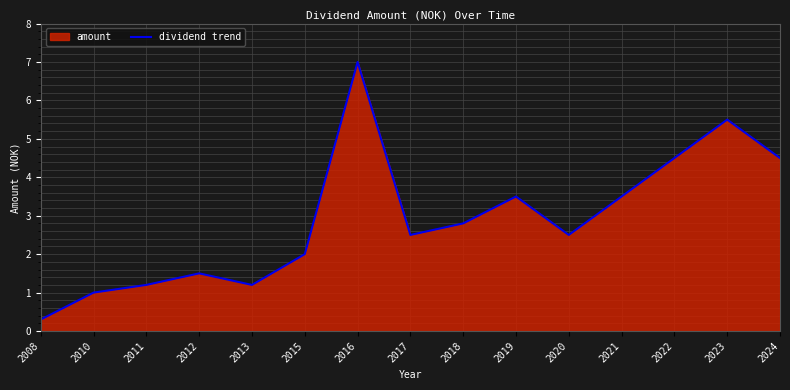

Where is the first local maximum?

2012